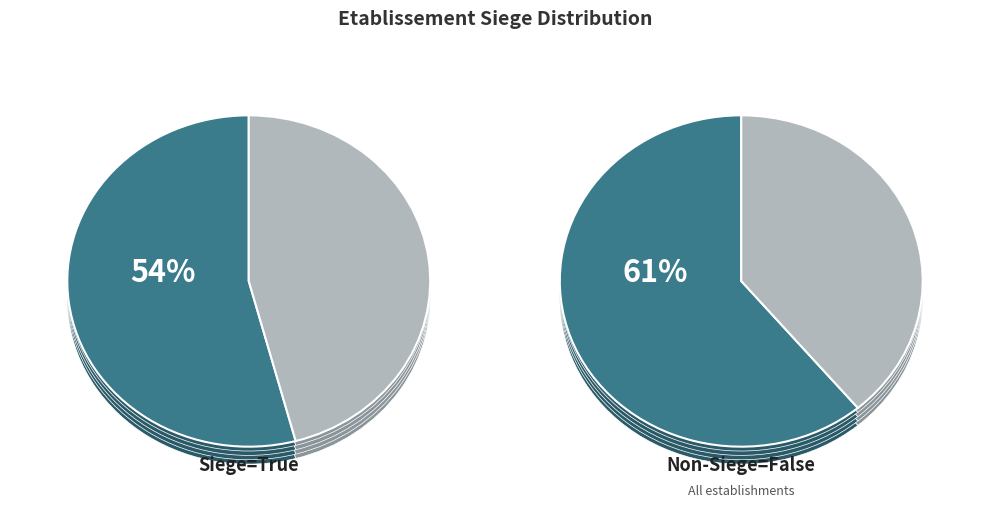

What is the majority slice?

true